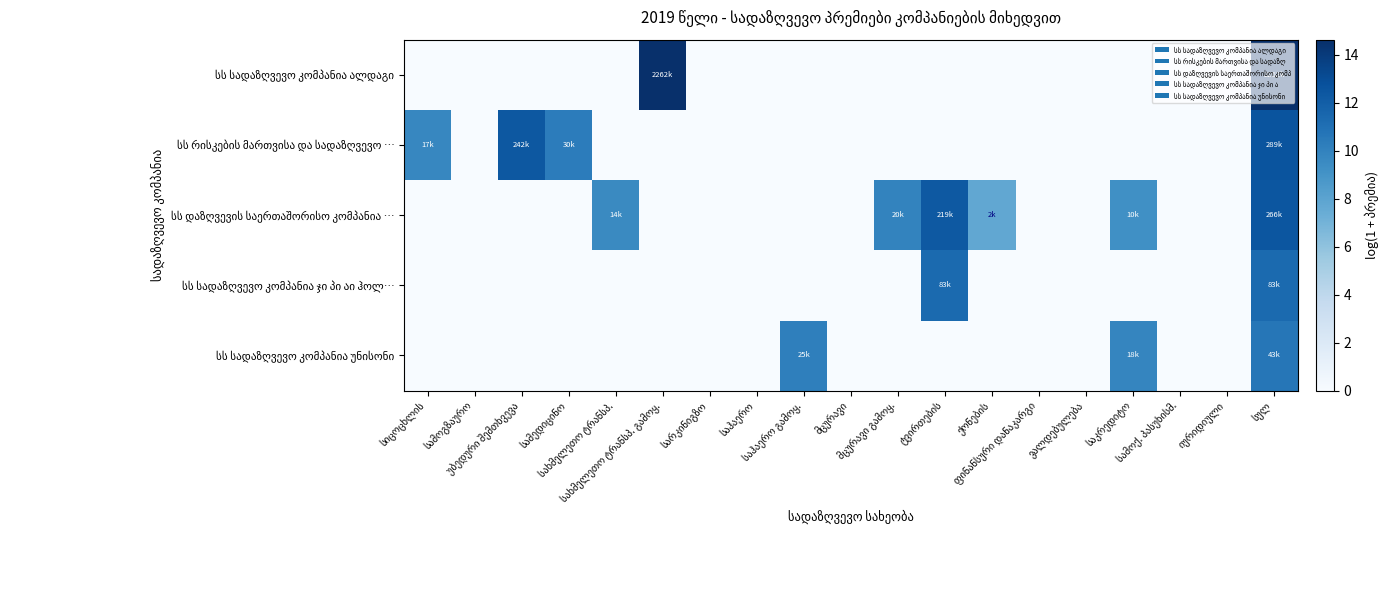

List the series in order of their peak value, lowest first.

სს სადაზღვევო კომპანია უნისონი, სს სადაზღვევო კომპანია ჯი პი აი ჰოლ…, სს დაზღვევის საერთაშორისო კომპანია …, სს რისკების მართვისა და სადაზღვევო …, სს სადაზღვევო კომპანია ალდაგი